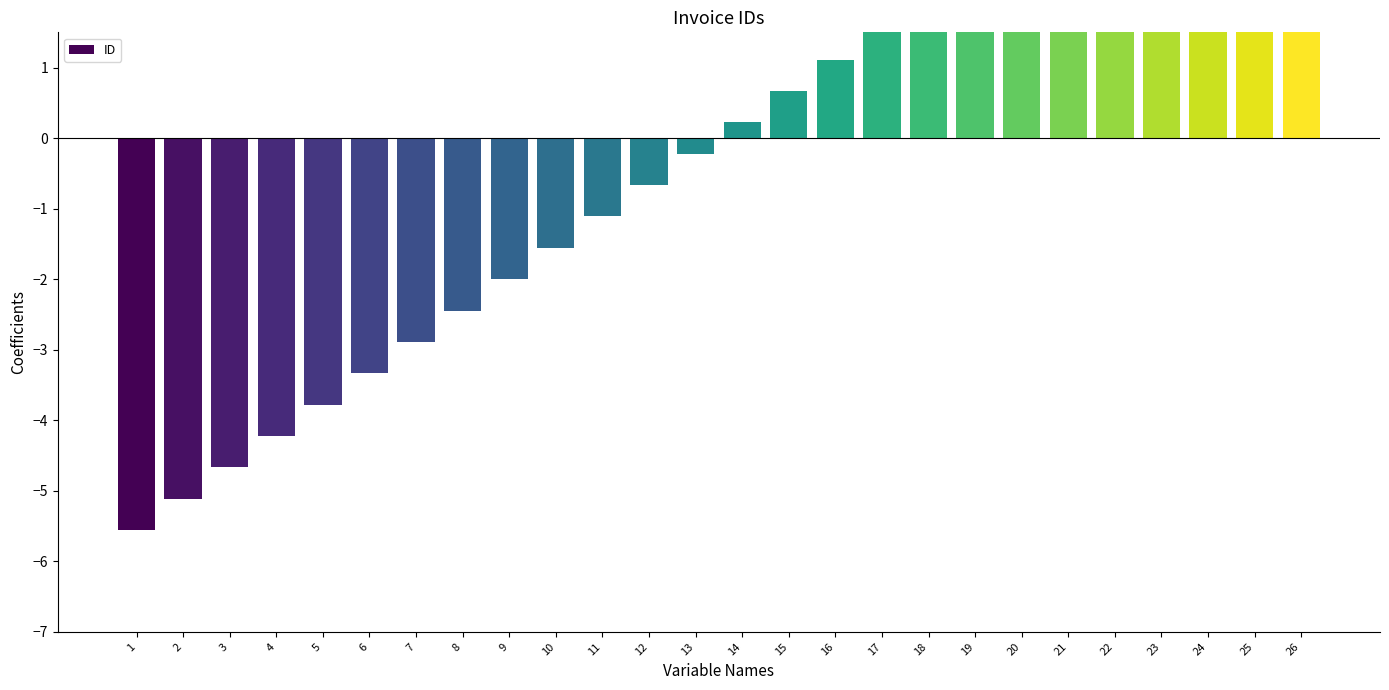

List the labels in order of value, largest first.

26, 25, 24, 23, 22, 21, 20, 19, 18, 17, 16, 15, 14, 13, 12, 11, 10, 9, 8, 7, 6, 5, 4, 3, 2, 1